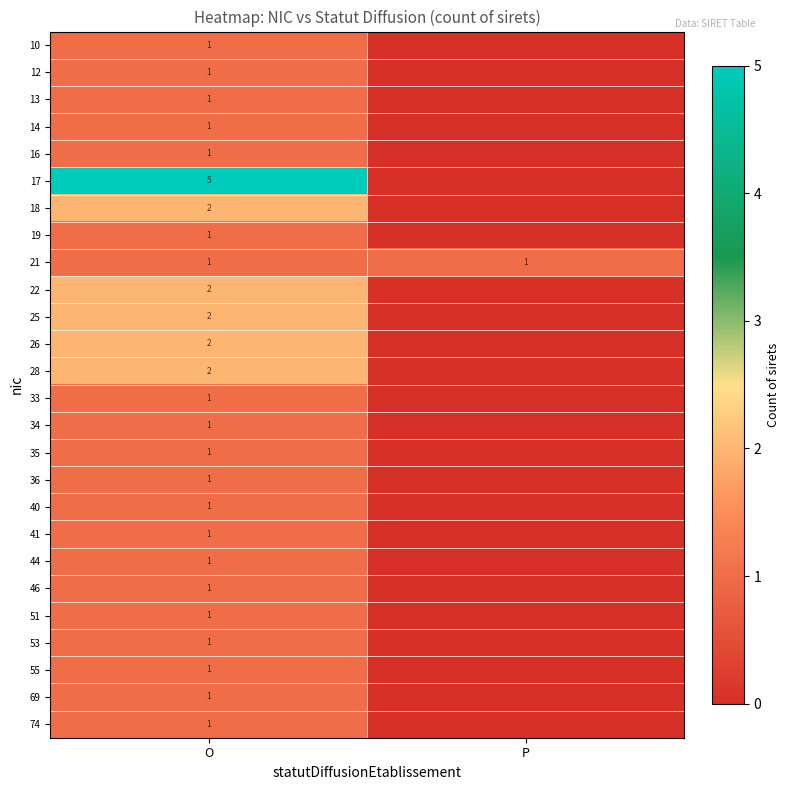

What is the total value across all series at O?

35